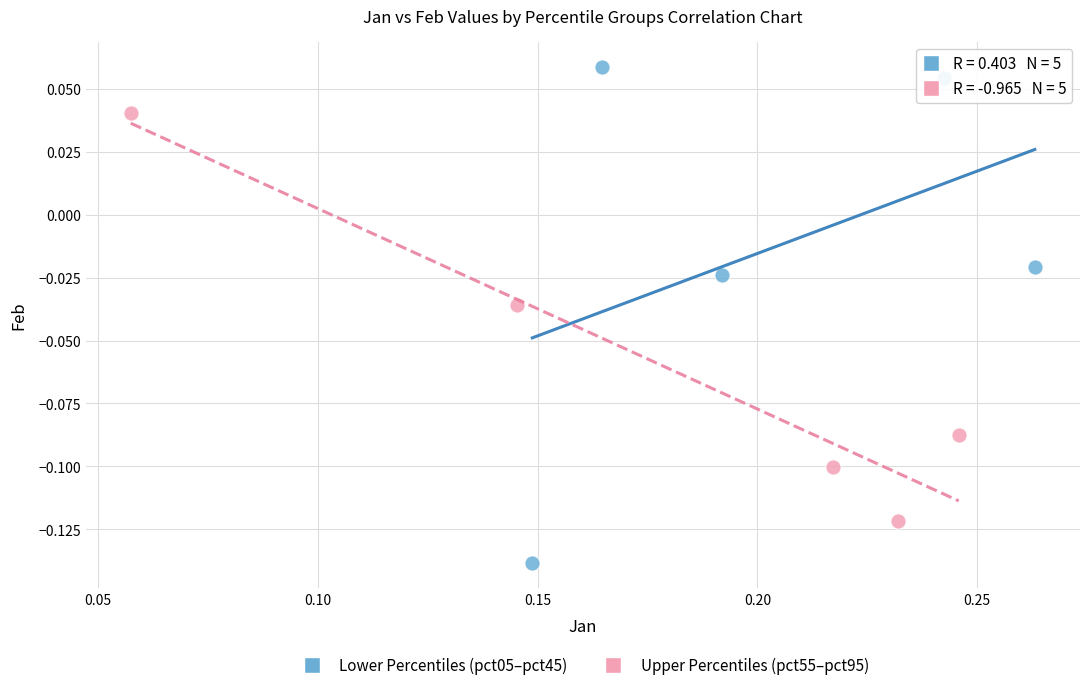

Which series contains the lowest Y value?

Lower Percentiles (pct05–pct45)